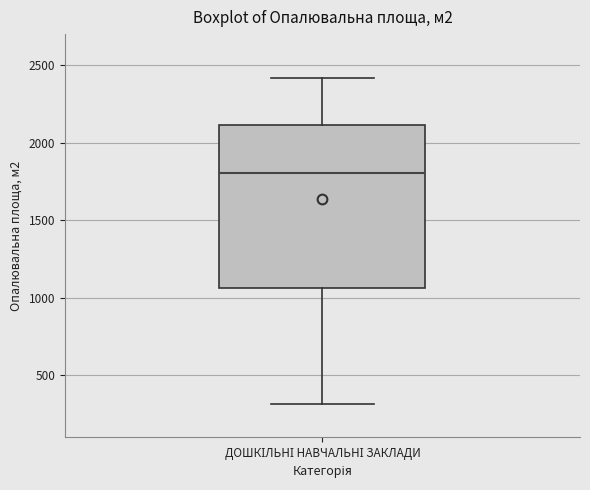

Where is the lower edge of the box for ДОШКІЛЬНІ НАВЧАЛЬНІ ЗАКЛАДИ on the y-axis? The values are not printed on the chart, so give them approximately, as read against the axis.

1050